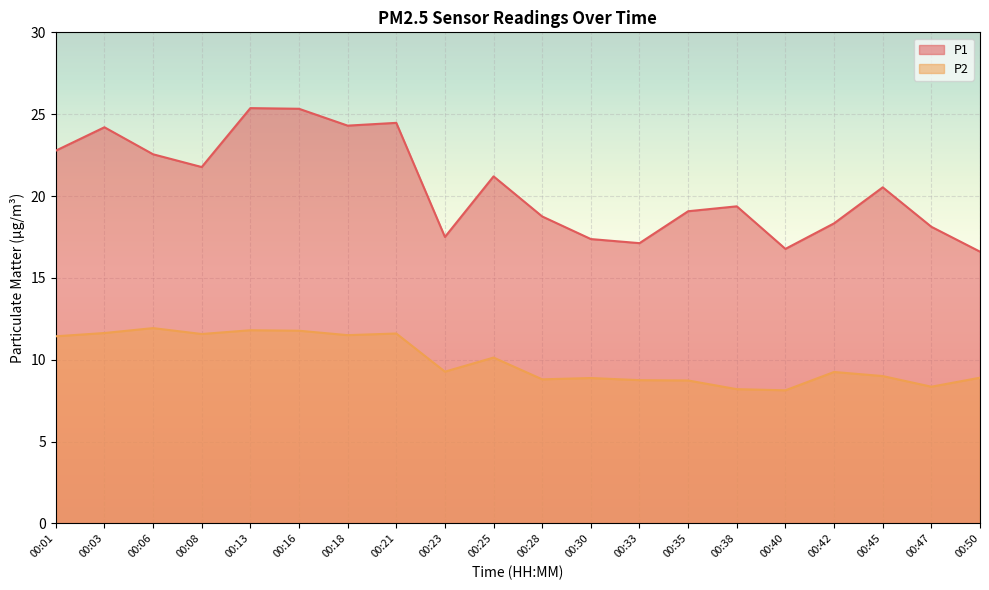

What is the maximum value shown in the chart?

25.4